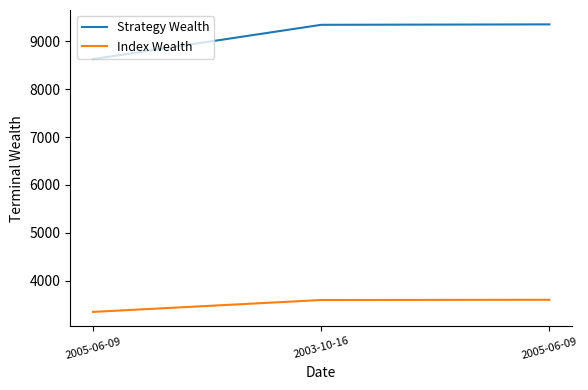

How many values in the Strategy Wealth series are below 9341?

1